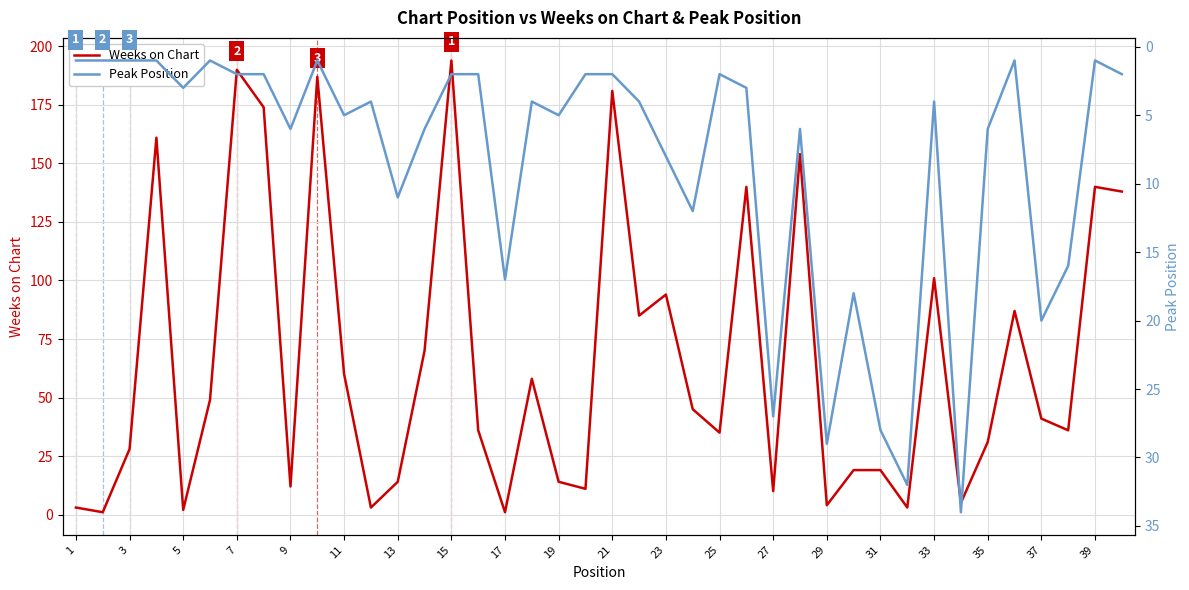

What is the maximum value for Weeks on Chart?

194